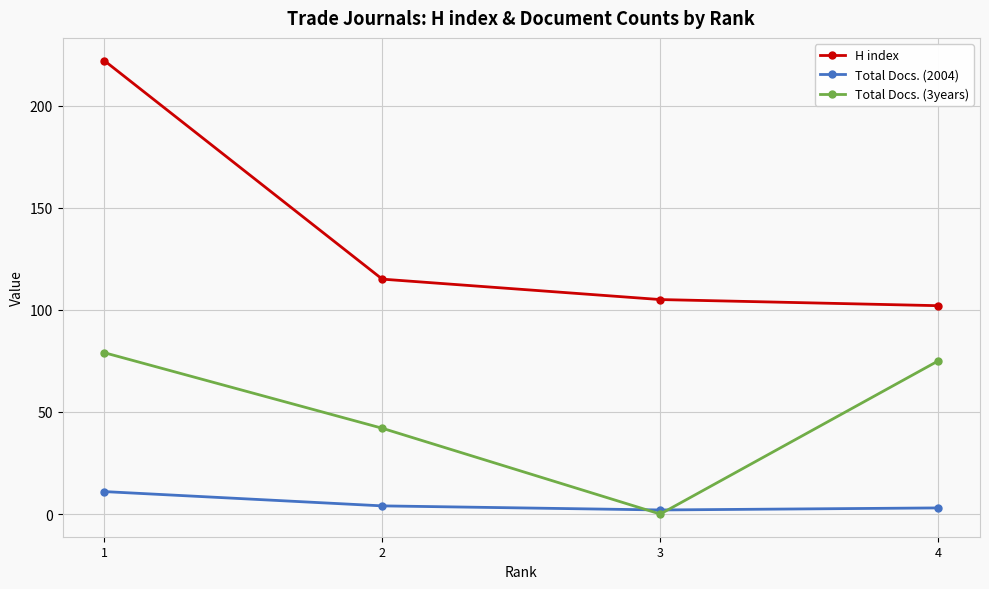

True or false: Total Docs. (3years) and H index cross at least once.

False